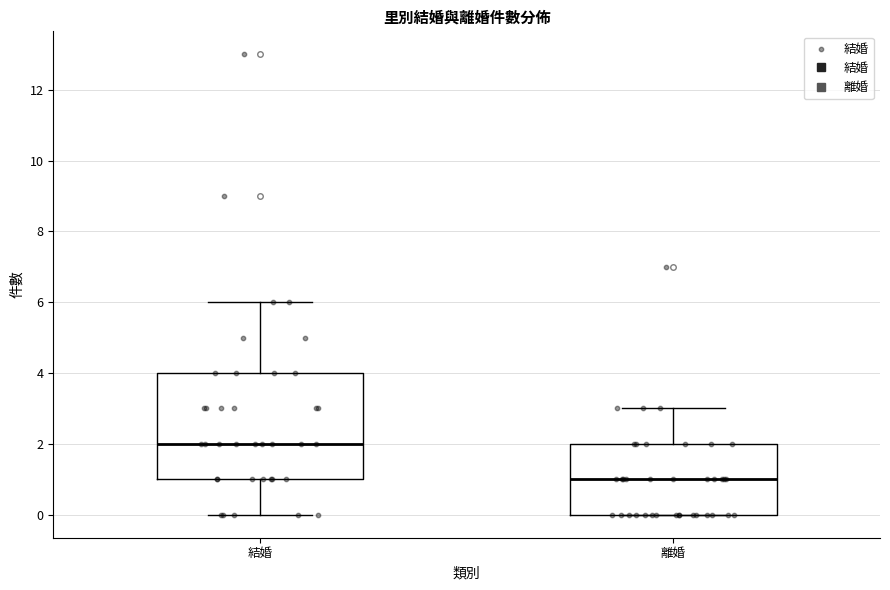

Reading left to right, read every box against the y-axis: the position of its median line, the range the box covers, and the ends of its whiskers. The values are not printed on the chart, so give them approximately, as read against the axis.

結婚: median 2, box 1 to 4, whiskers 0 to 6
離婚: median 1, box 0 to 2, whiskers 0 to 3